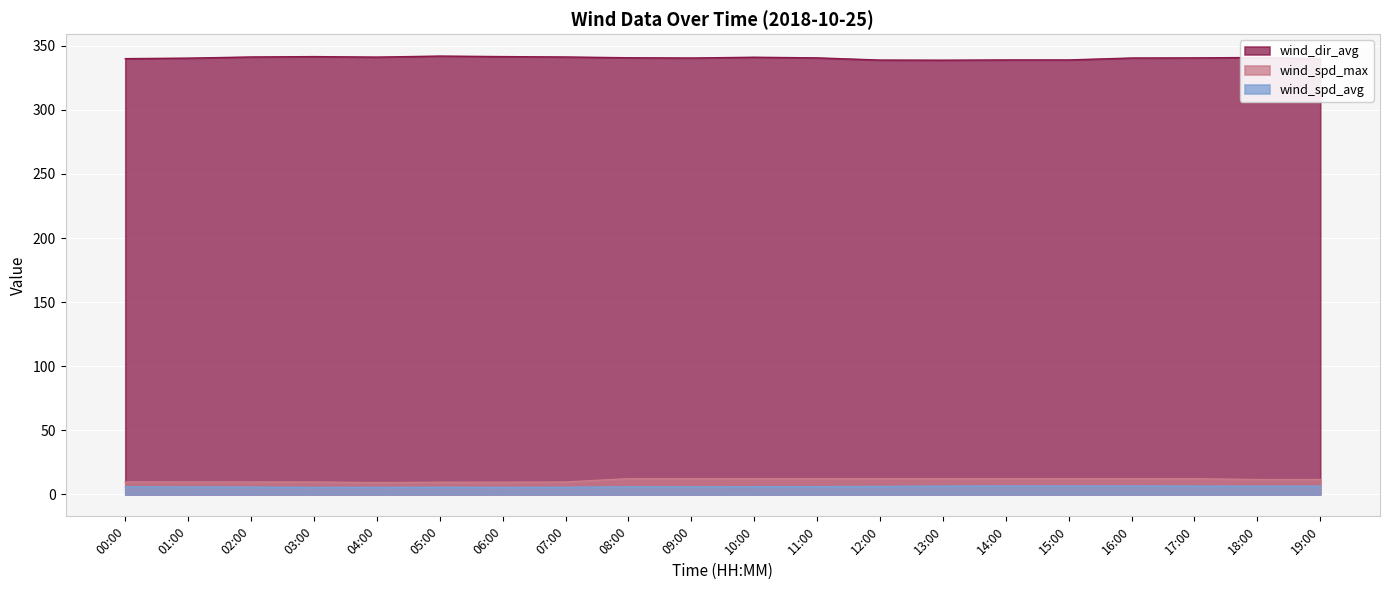

The wind_dir_avg series shows 338.9 at 15:00. True or false?

True